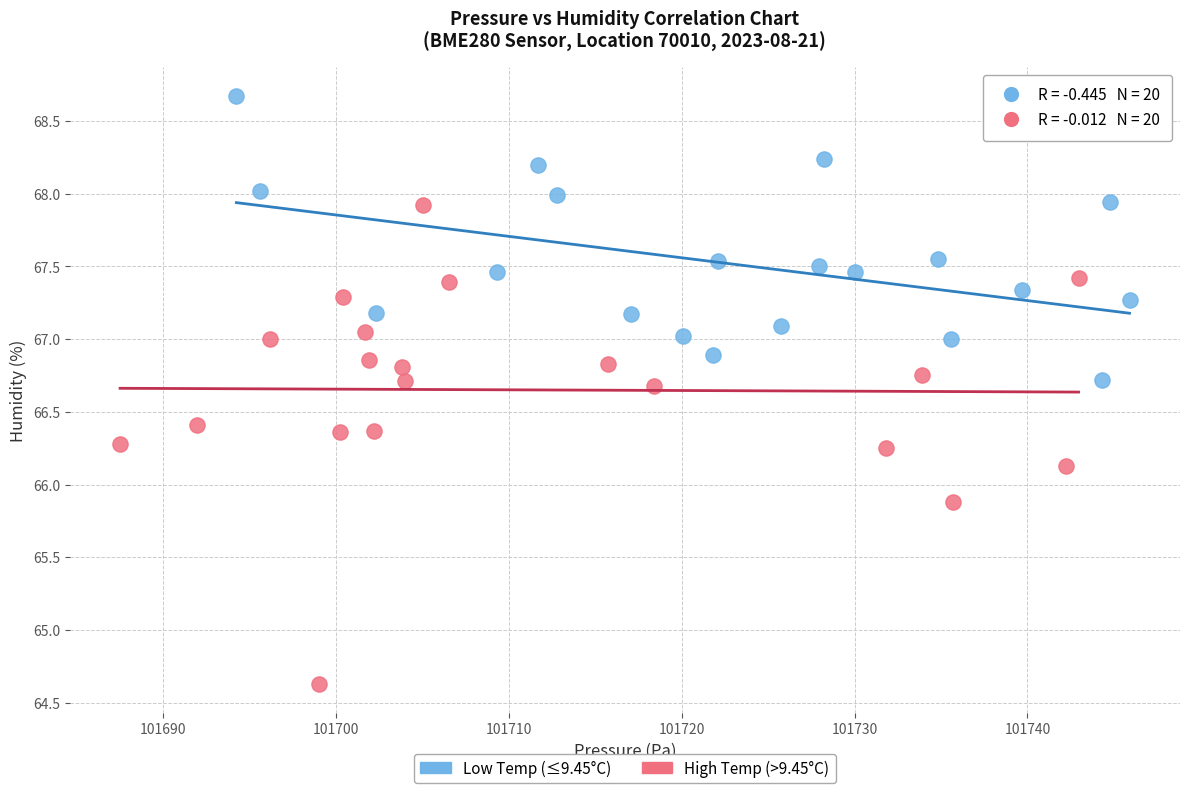

Which series has the largest Y range (max minus min)?

High Temp (>9.45°C)